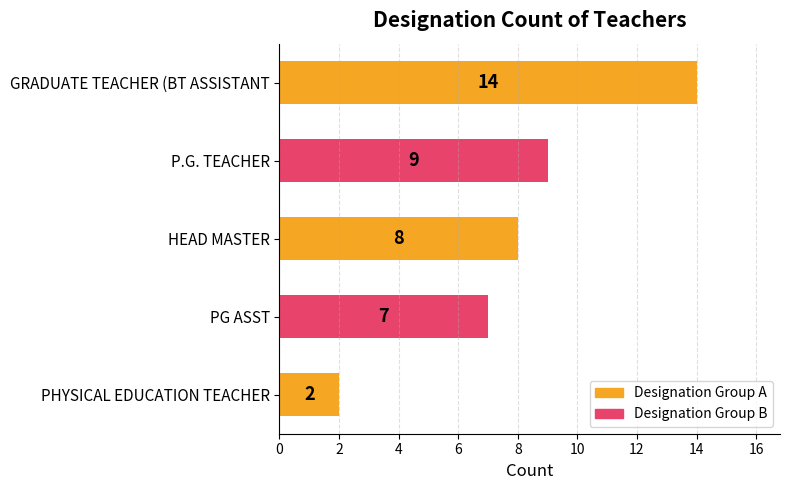

Which has a higher value, HEAD MASTER or GRADUATE TEACHER (BT ASSISTANT?

GRADUATE TEACHER (BT ASSISTANT